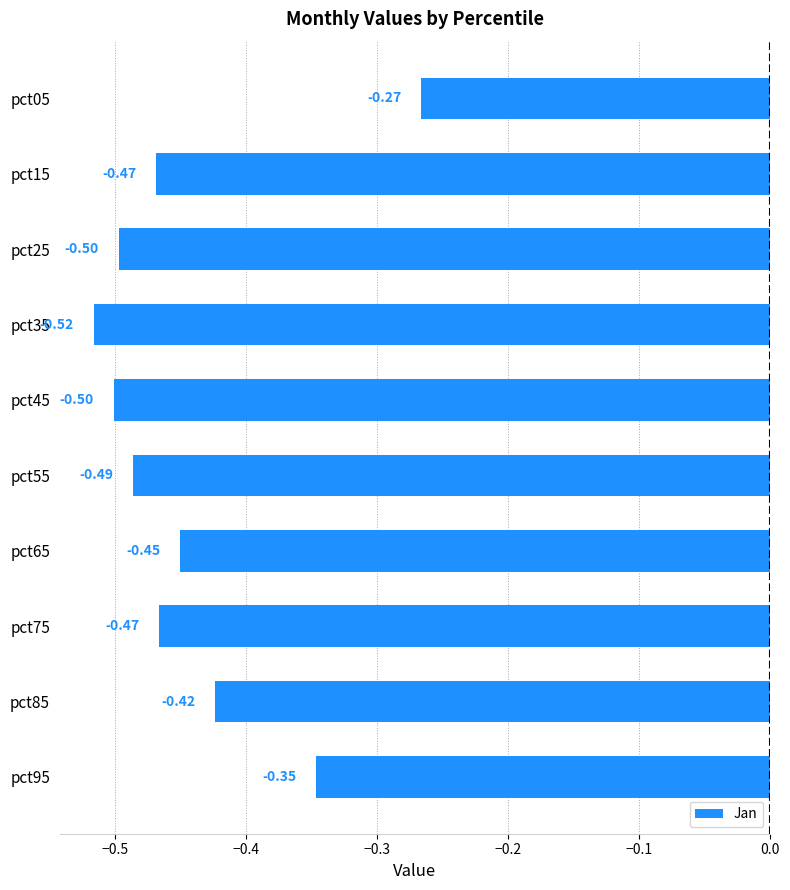

What is the sum of the values at pct55 and pct25?

-1.0